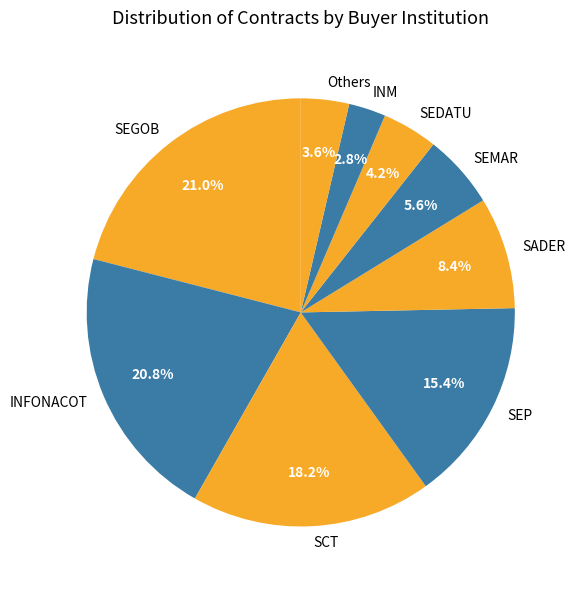

Combined, what portion of the pie is SEDATU and SEGOB?

25.2%